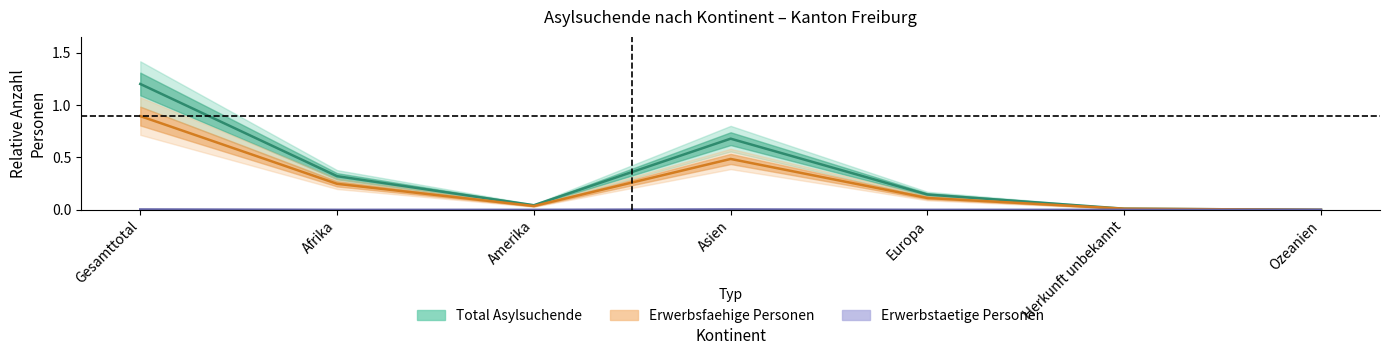

How many series are shown in this chart?

3